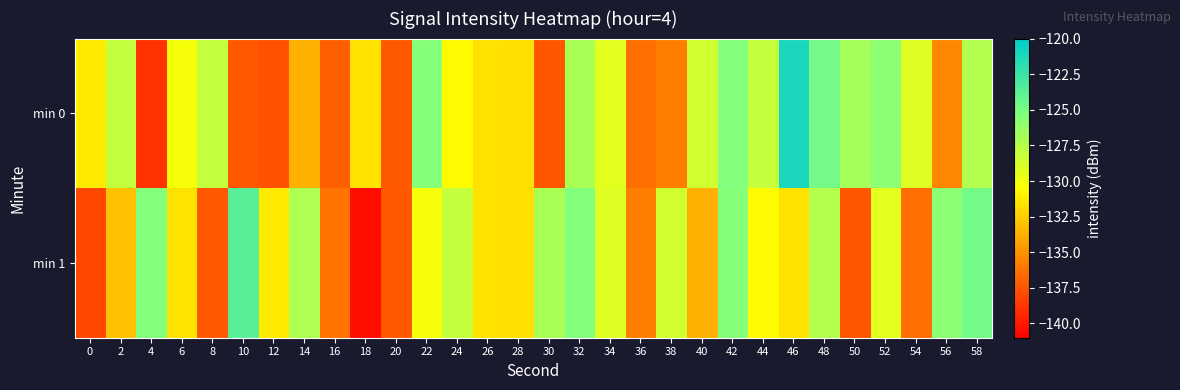

Which category has the highest value across all series?

46